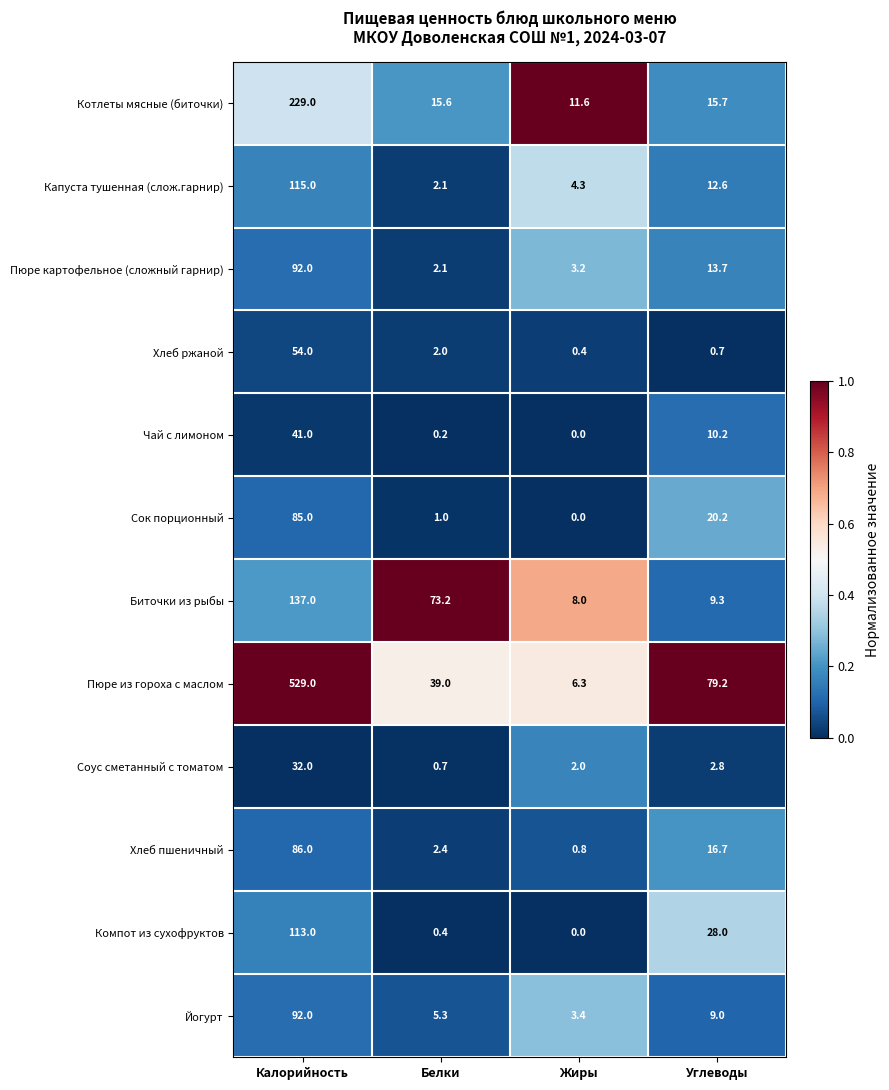

What is the difference between the second highest and minimum values in the Биточки из рыбы series?

65.2